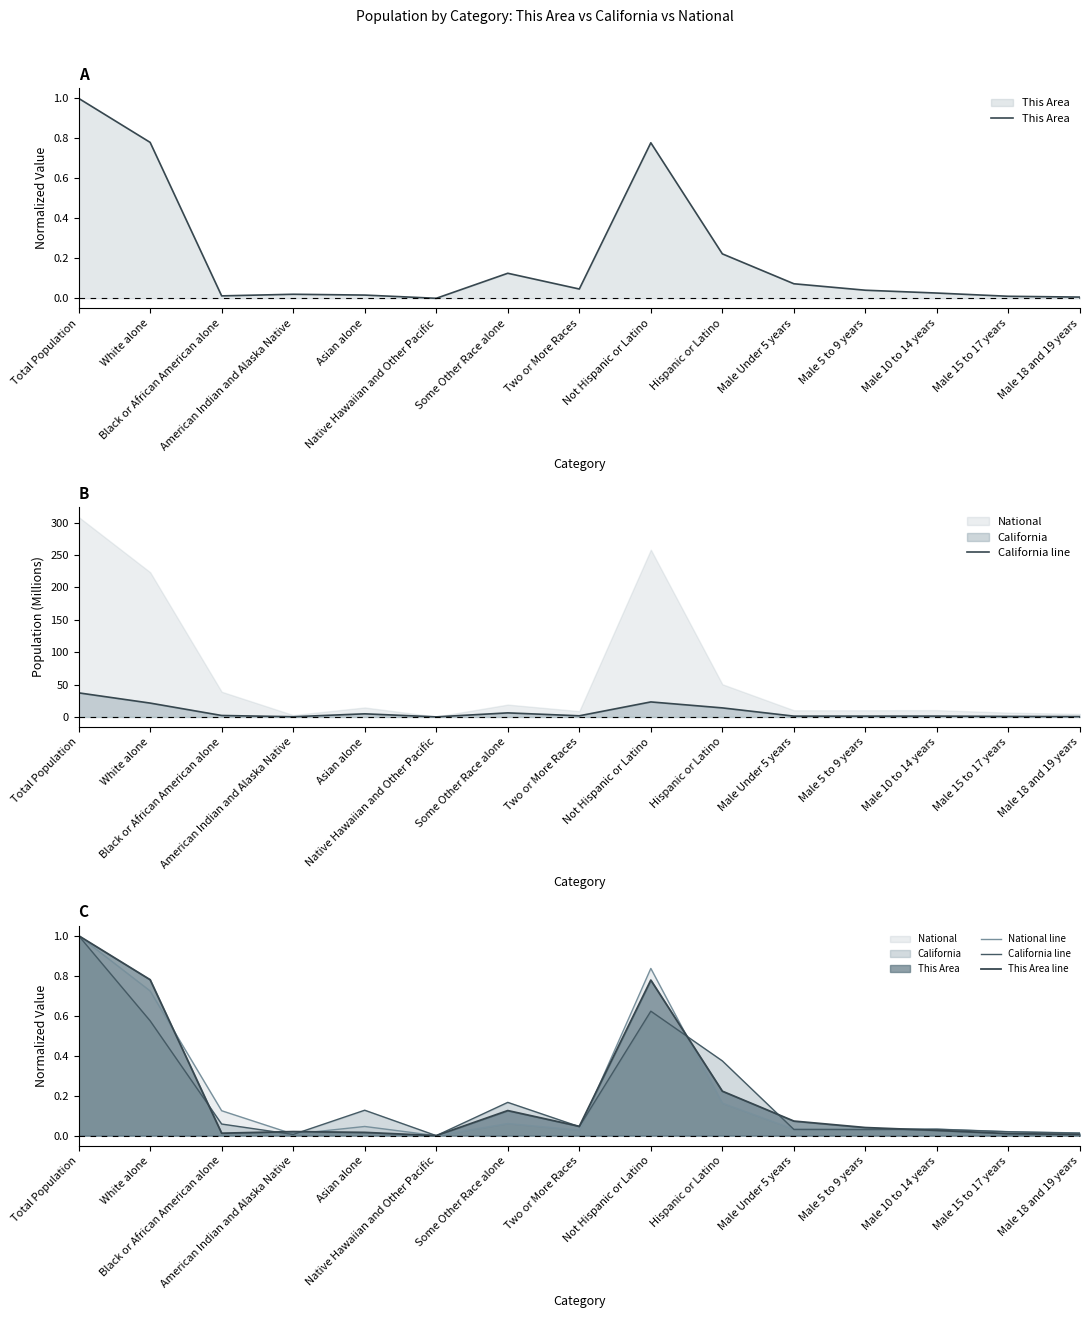

What is the sum of all This Area values?

3.2